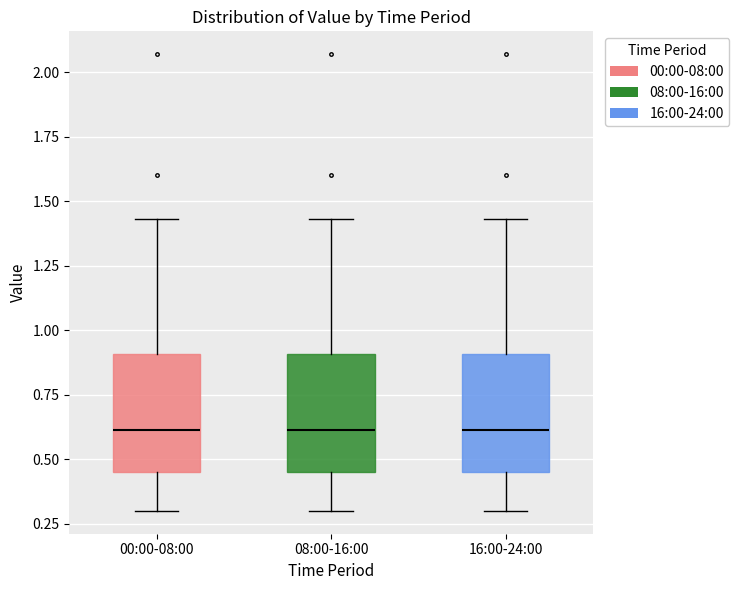

Reading left to right, read every box against the y-axis: the position of its median line, the range the box covers, and the ends of its whiskers. The values are not printed on the chart, so give them approximately, as read against the axis.

00:00-08:00: median 0.60, box 0.45 to 0.90, whiskers 0.30 to 1.45
08:00-16:00: median 0.60, box 0.45 to 0.90, whiskers 0.30 to 1.45
16:00-24:00: median 0.60, box 0.45 to 0.90, whiskers 0.30 to 1.45